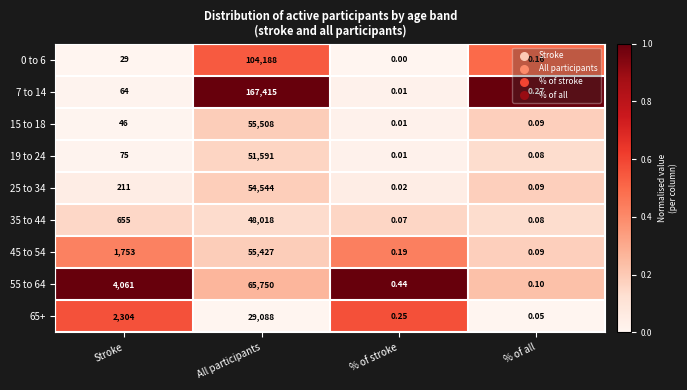

Which label corresponds to the largest value in the chart?

All participants